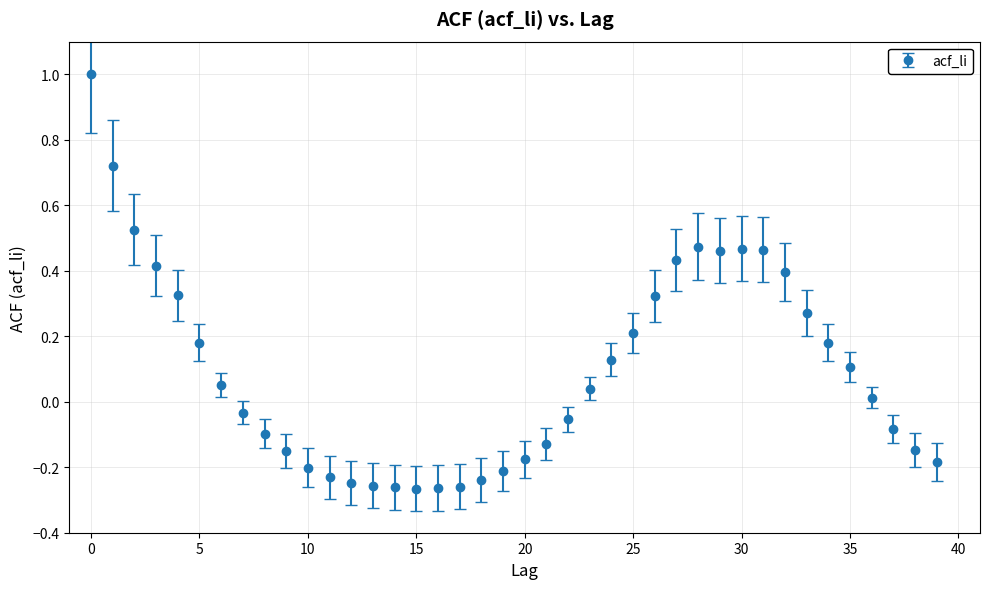

What is the difference between the maximum and minimum values?

1.3